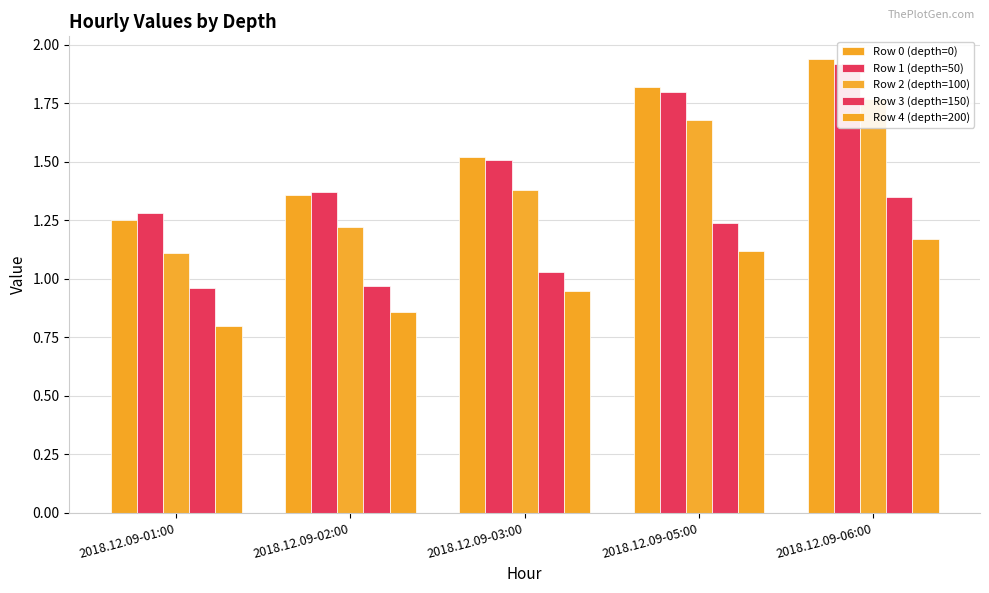

Reading right to left, extract all data points from this chart.

Row 0 (depth=0): 2018.12.09-06:00=1.9	2018.12.09-05:00=1.8	2018.12.09-03:00=1.5	2018.12.09-02:00=1.4	2018.12.09-01:00=1.2
Row 1 (depth=50): 2018.12.09-06:00=1.9	2018.12.09-05:00=1.8	2018.12.09-03:00=1.5	2018.12.09-02:00=1.4	2018.12.09-01:00=1.3
Row 2 (depth=100): 2018.12.09-06:00=1.8	2018.12.09-05:00=1.7	2018.12.09-03:00=1.4	2018.12.09-02:00=1.2	2018.12.09-01:00=1.1
Row 3 (depth=150): 2018.12.09-06:00=1.4	2018.12.09-05:00=1.2	2018.12.09-03:00=1.0	2018.12.09-02:00=1.0	2018.12.09-01:00=1.0
Row 4 (depth=200): 2018.12.09-06:00=1.2	2018.12.09-05:00=1.1	2018.12.09-03:00=0.9	2018.12.09-02:00=0.9	2018.12.09-01:00=0.8